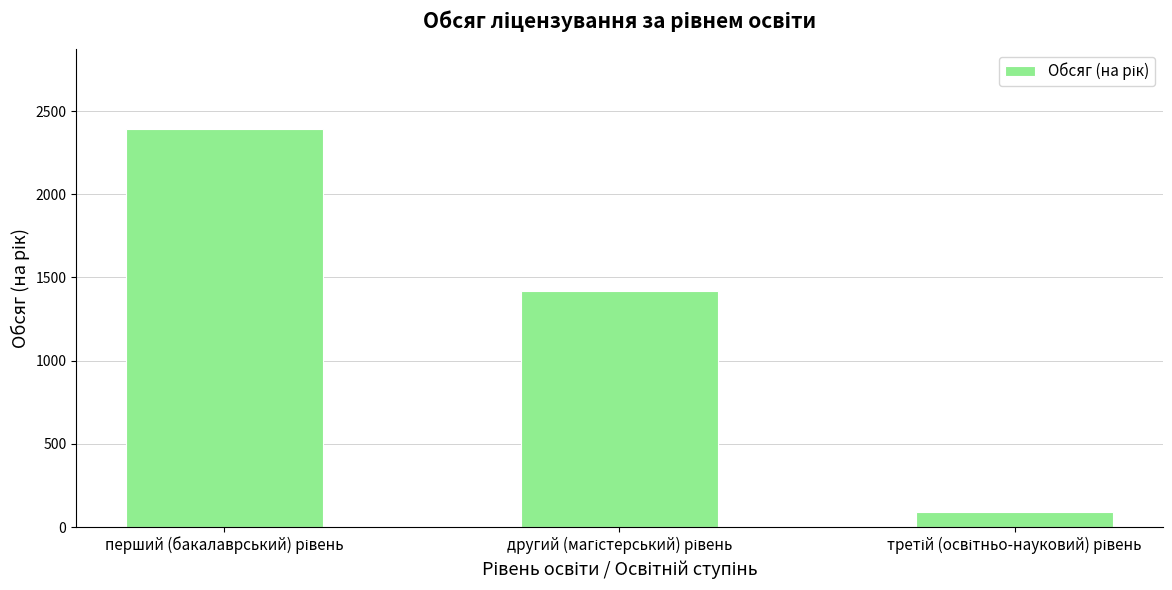

What is the difference between the second highest and minimum values?

1327